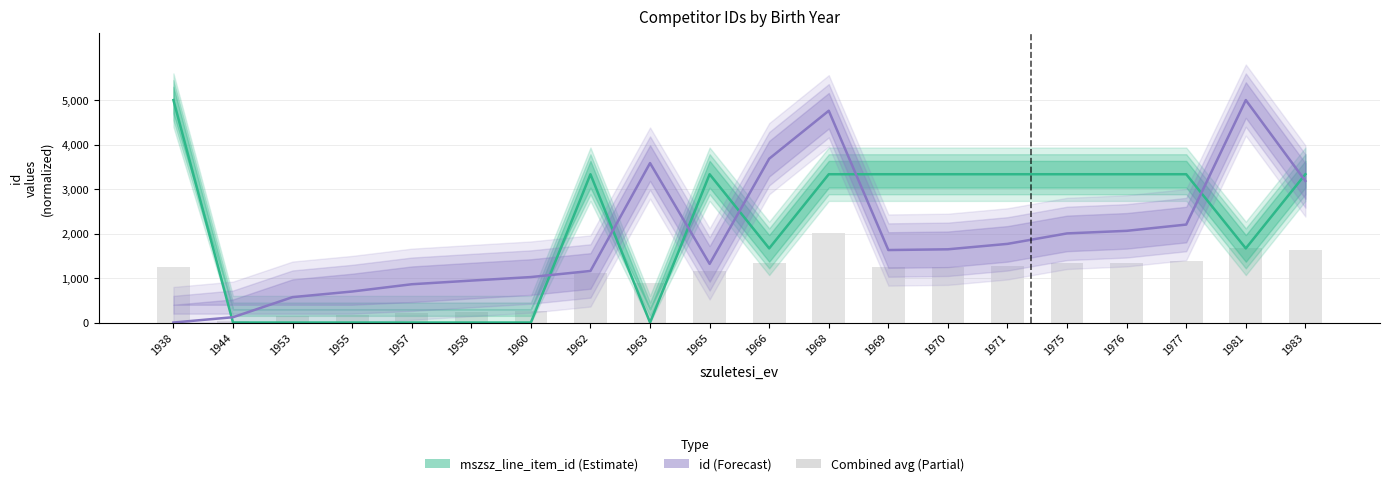

What is the total value across all series at 1966?

5349.2